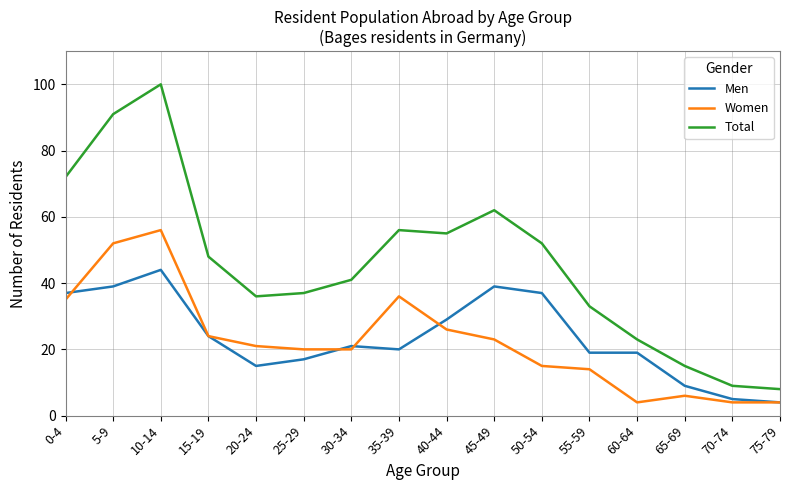

At which category is the sum across all series the highest?

10-14